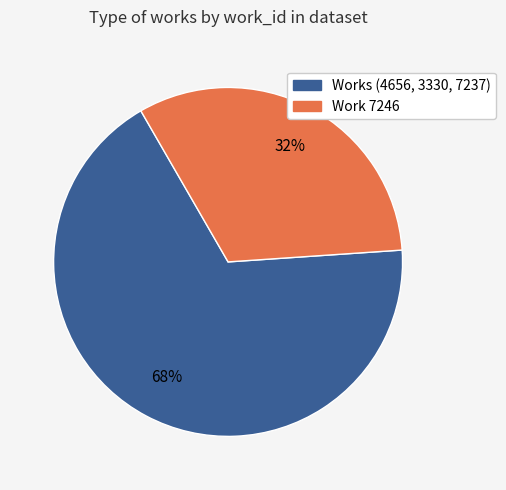

Does Works (4656, 3330, 7237) account for over 50% of the chart?

Yes